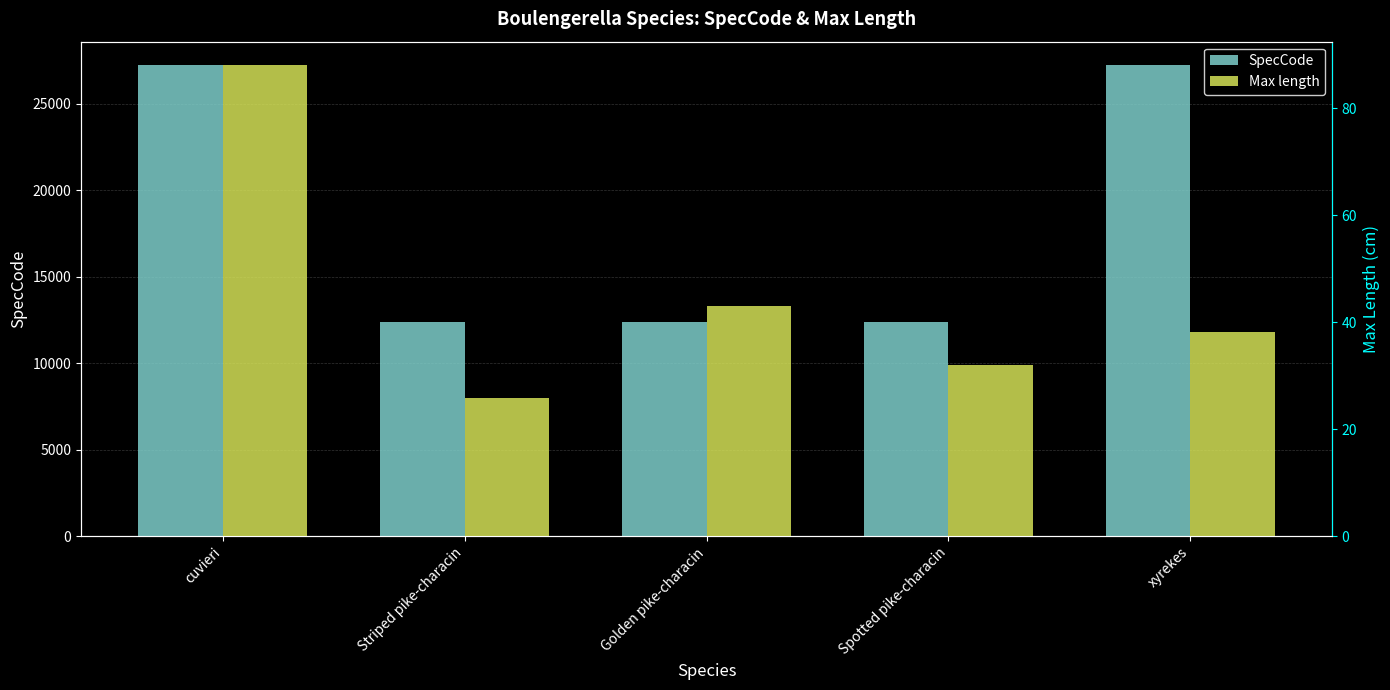

The value of SpecCode at Striped pike-characin is 3319.6. True or false?

False